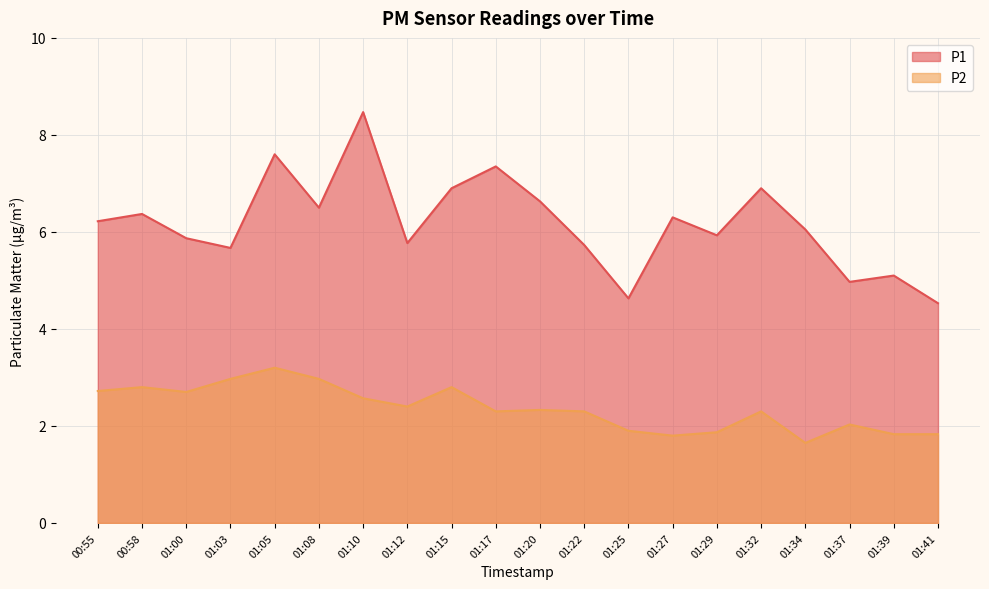

True or false: P1 and P2 cross at least once.

False